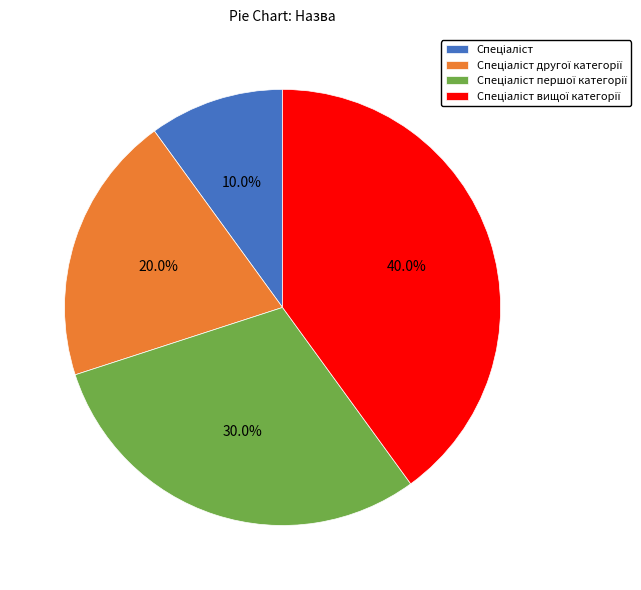

To the nearest percent, what is the average slice percentage?

25%